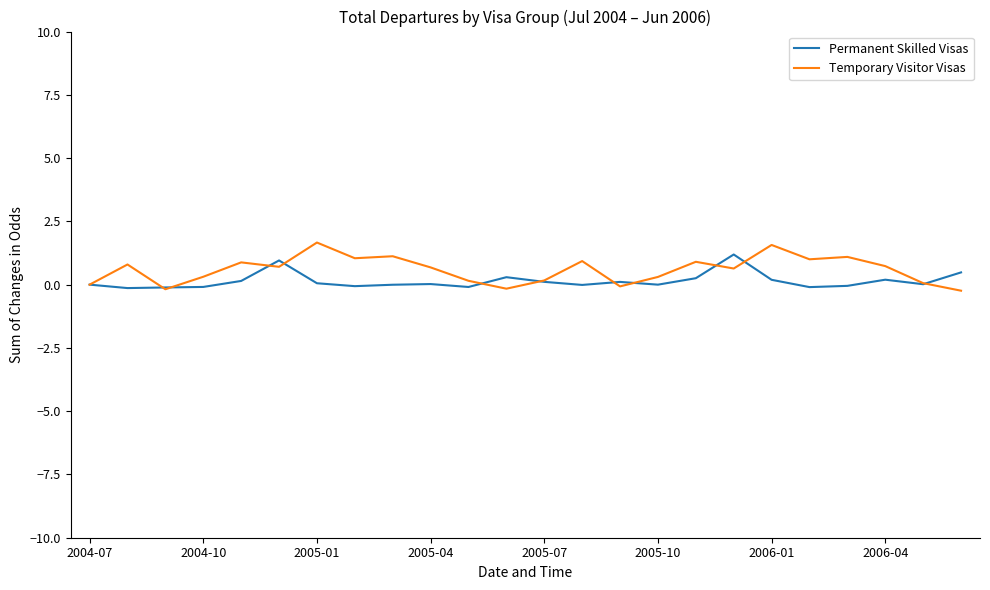

What is the highest value of the Permanent Skilled Visas series?

1.2